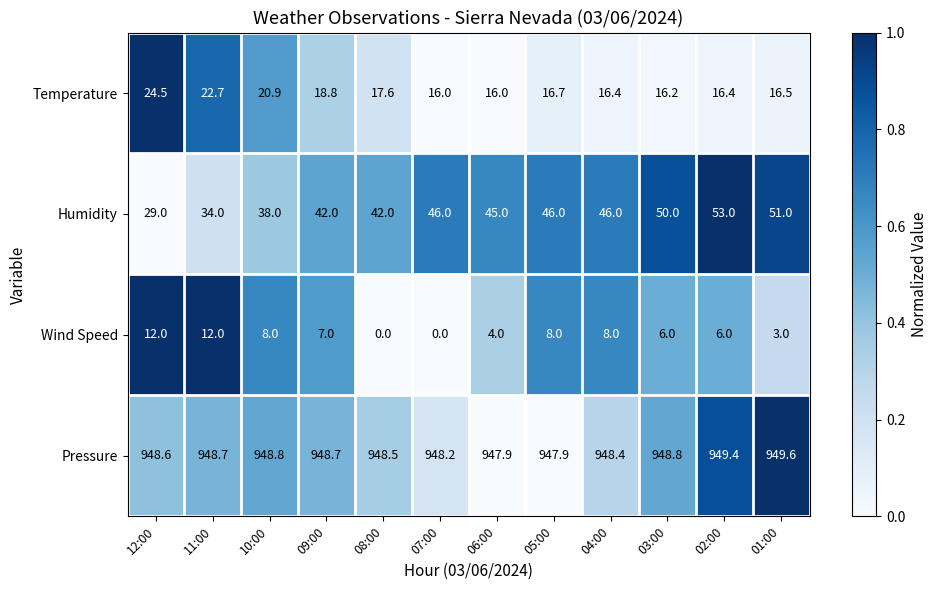

Read the Wind Speed value at 06:00.

4.0